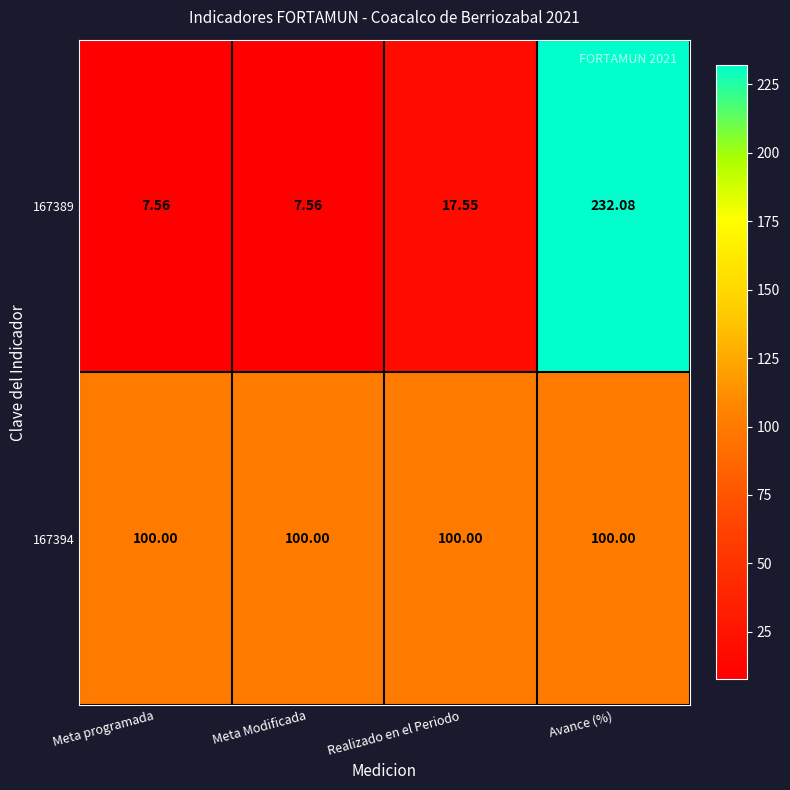

At how many categories does at least one series exceed 92?

4